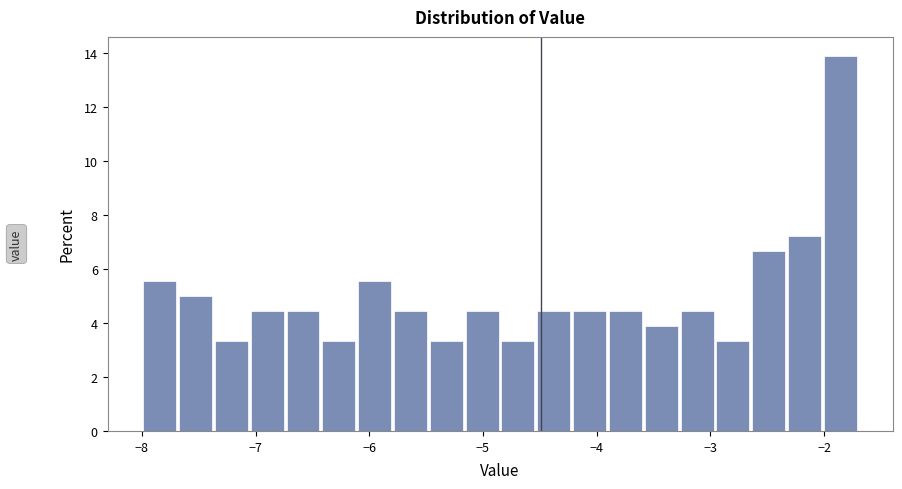

Read against the x-axis, roughly where is the centre of the tallest bar?

-1.9